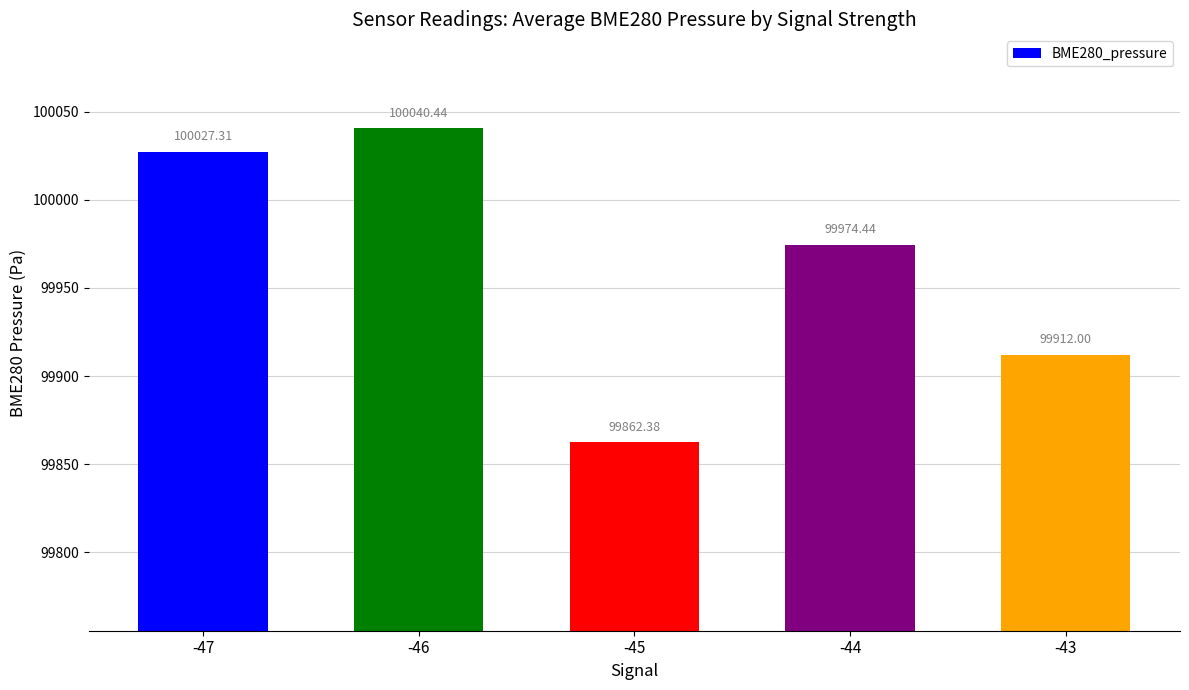

What is the value of the 1st bar from the left?

100027.3